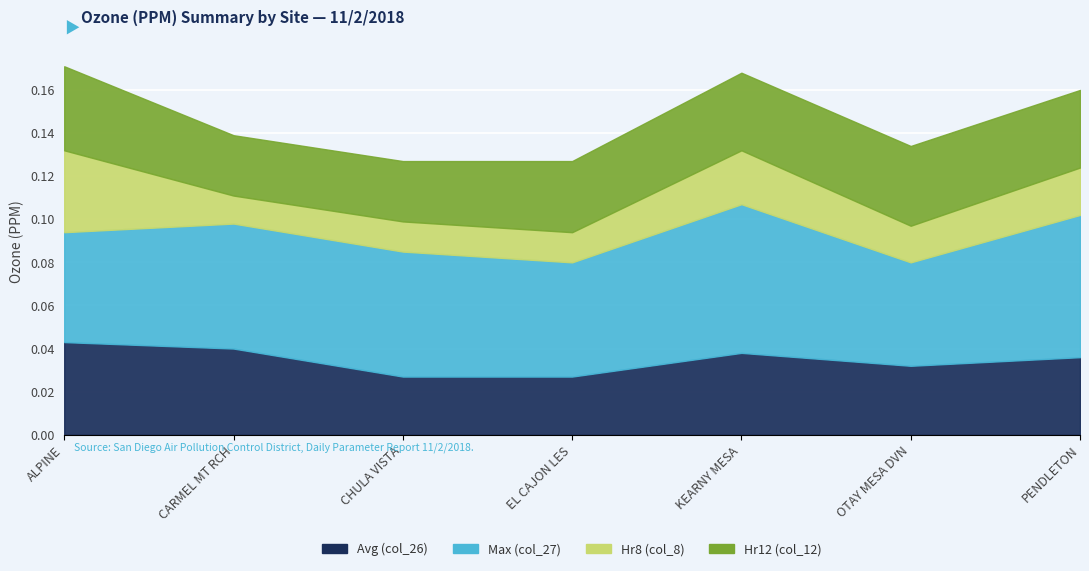

Between ALPINE and EL CAJON LES, which series saw the biggest shift?

Hr8 (col_8)